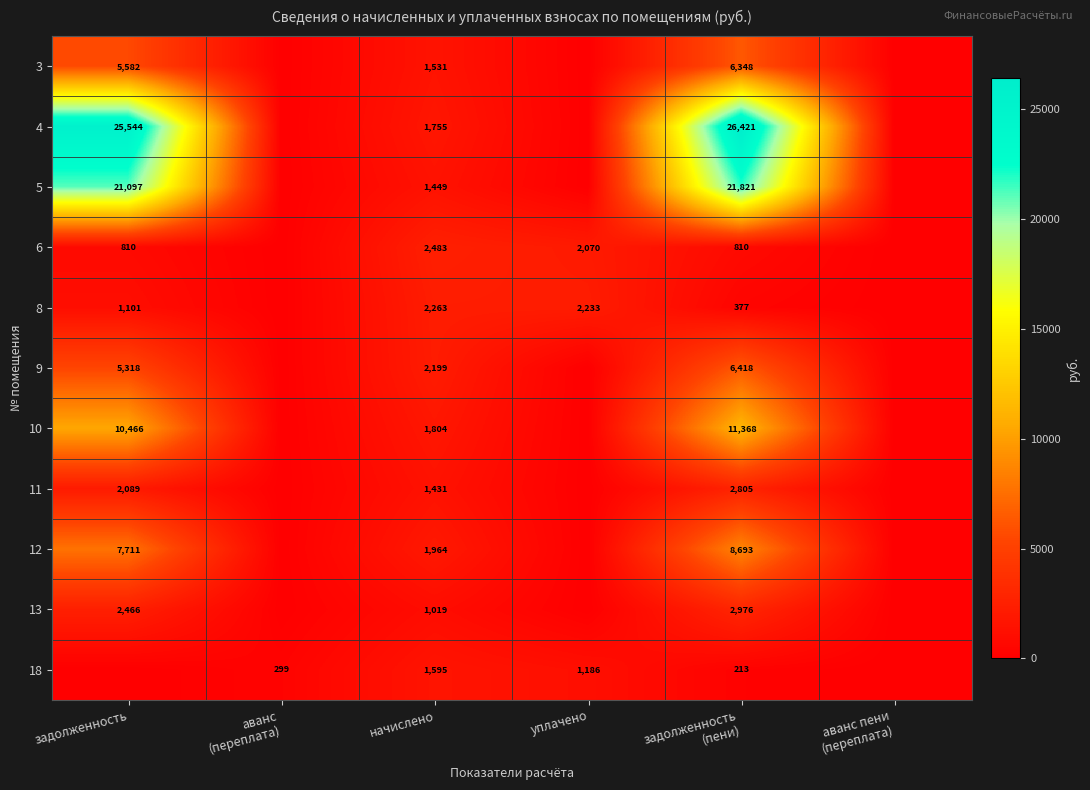

At начислено, list the series in order from smallest to largest.

13, 11, 5, 3, 18, 4, 10, 12, 9, 8, 6